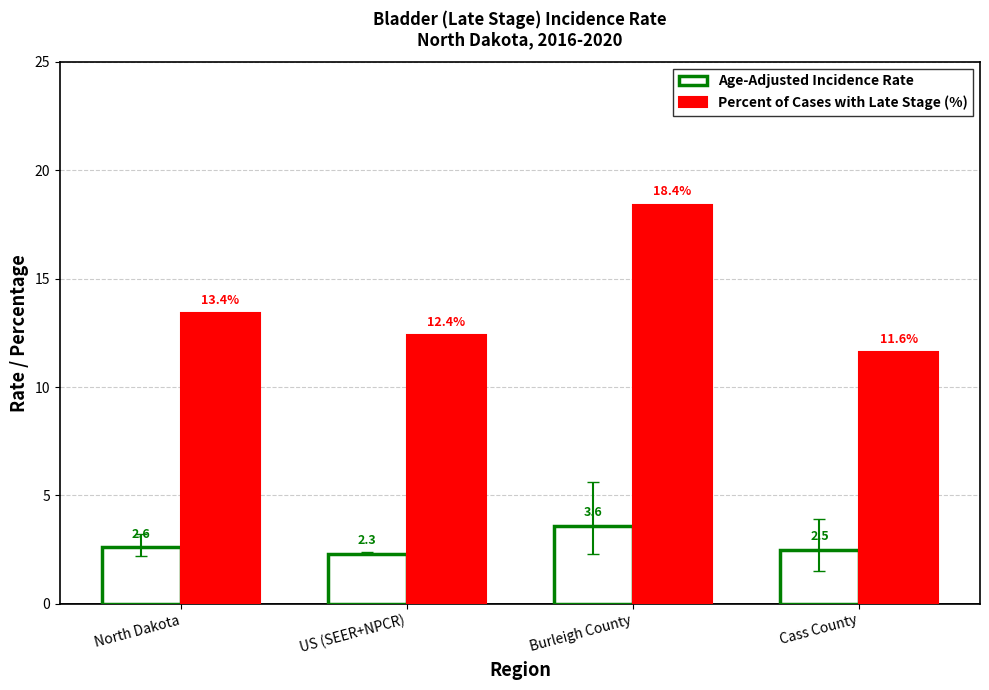

Which series changed the most between North Dakota and Cass County?

Percent of Cases with Late Stage (%)